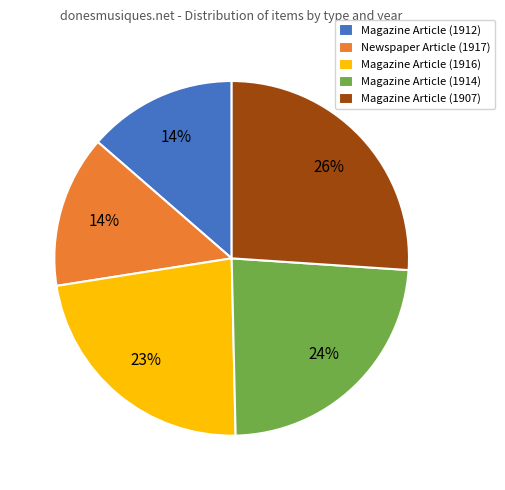

Does Magazine Article (1912) represent more than half of the total?

No